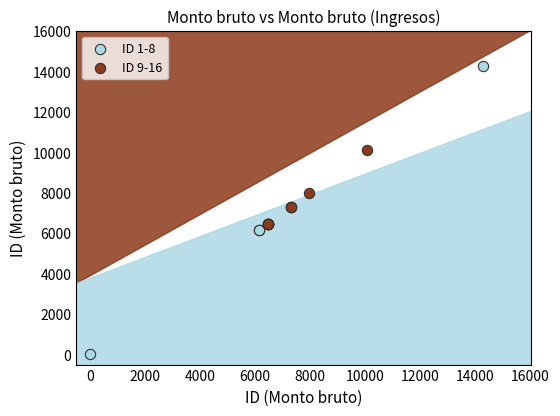

Which series contains the lowest Y value?

ID 1-8